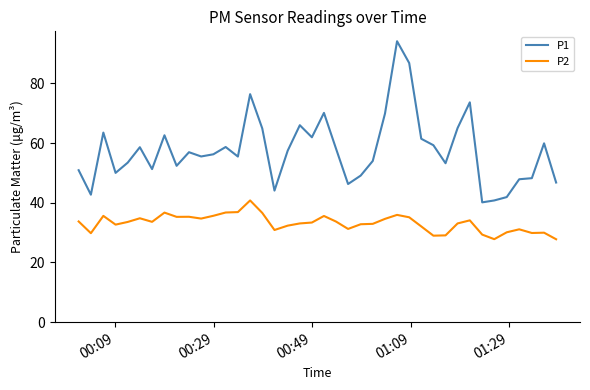

What is the minimum value shown in the chart?

27.8